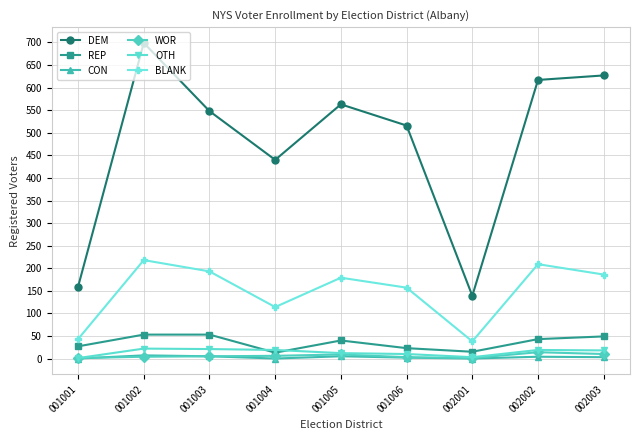

At which category is the sum across all series the highest?

001002